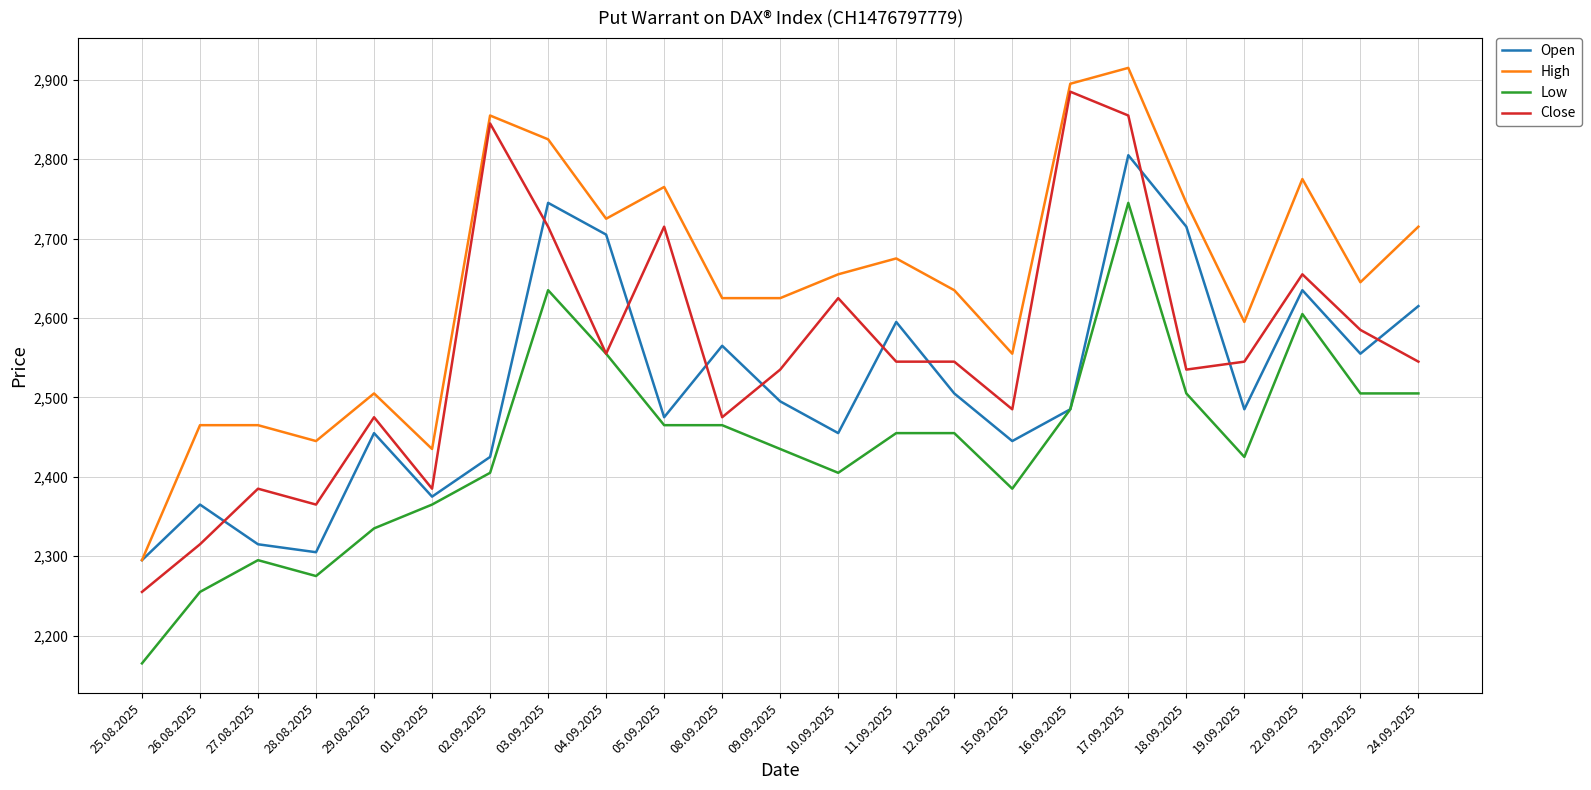

What is the sum of all Open values?

57815